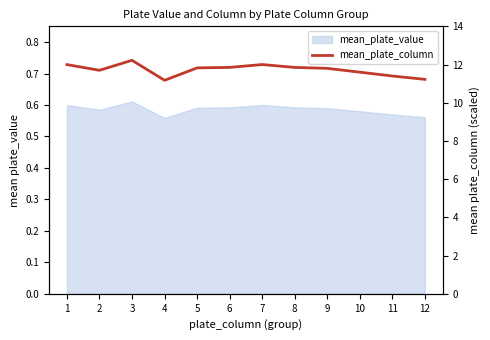

Does the chart display data point markers on the line(s)?

No